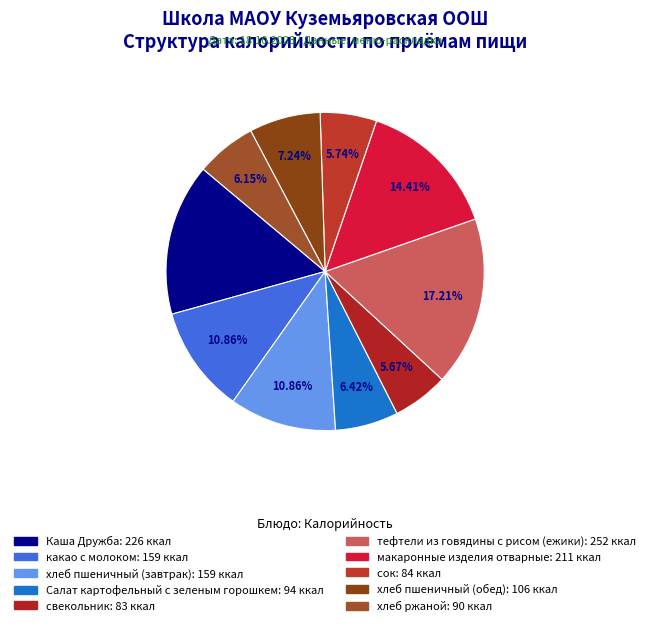

How many slices are in this pie chart?

10